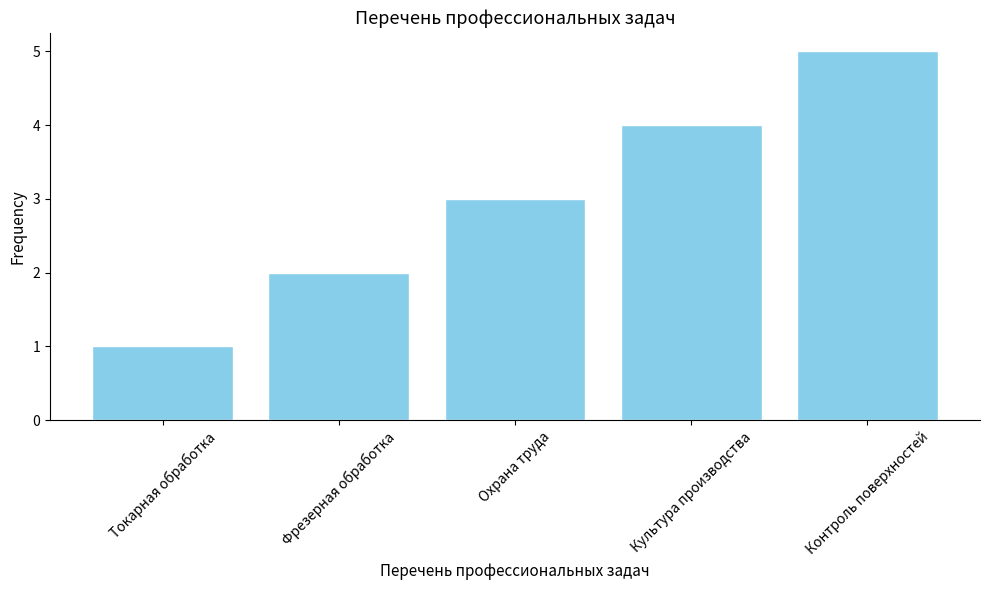

What value does the data have at Фрезерная обработка?

2